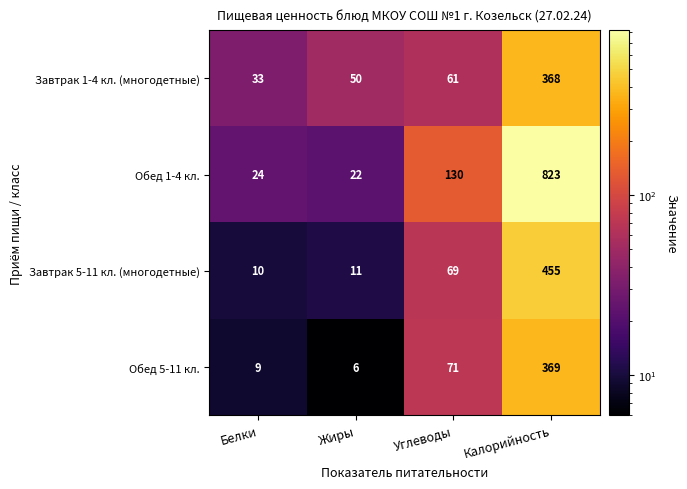

Reading left to right, what are all the values shown in this chart?

Завтрак 1-4 кл. (многодетные): Белки=33	Жиры=50	Углеводы=61	Калорийность=368
Обед 1-4 кл.: Белки=24	Жиры=22	Углеводы=130	Калорийность=823
Завтрак 5-11 кл. (многодетные): Белки=10	Жиры=11	Углеводы=69	Калорийность=455
Обед 5-11 кл.: Белки=9	Жиры=6	Углеводы=71	Калорийность=369